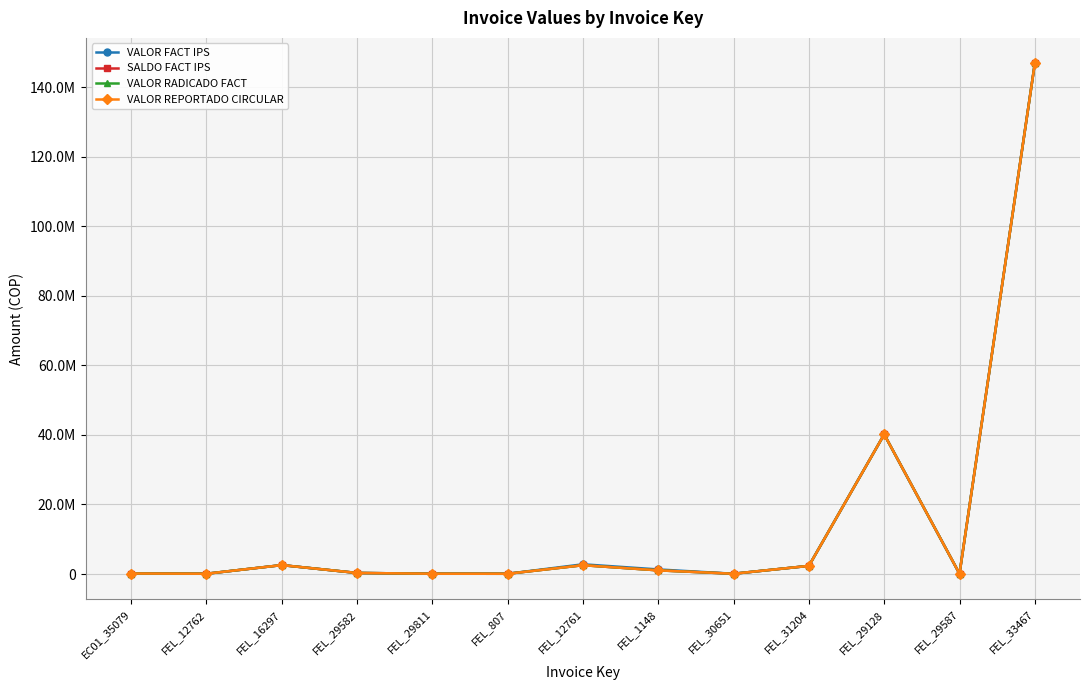

Which category has the highest value across all series?

FEL_33467